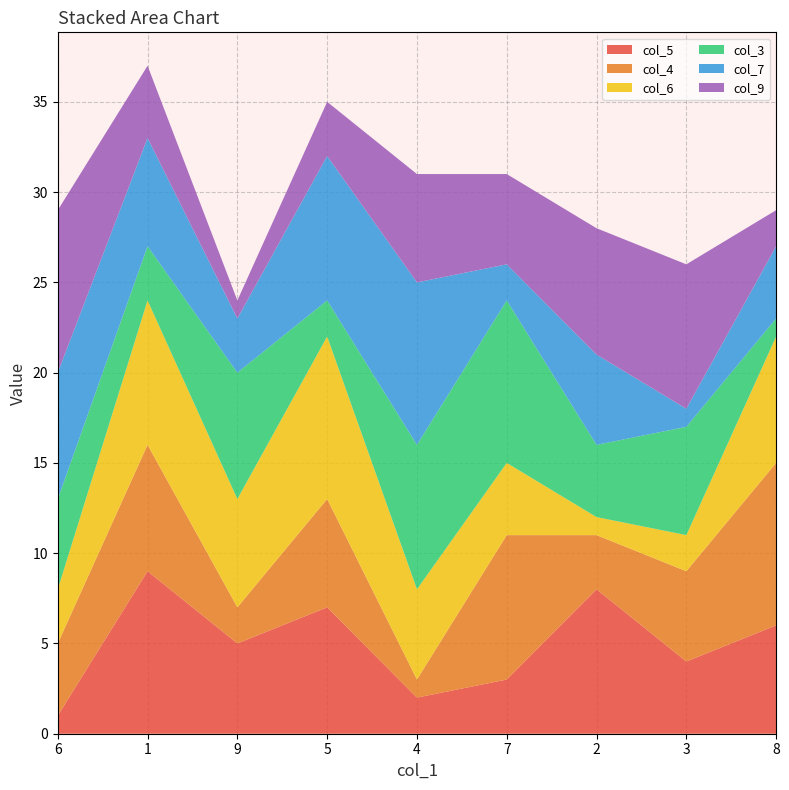

The value of col_5 at 5 is 7. True or false?

True